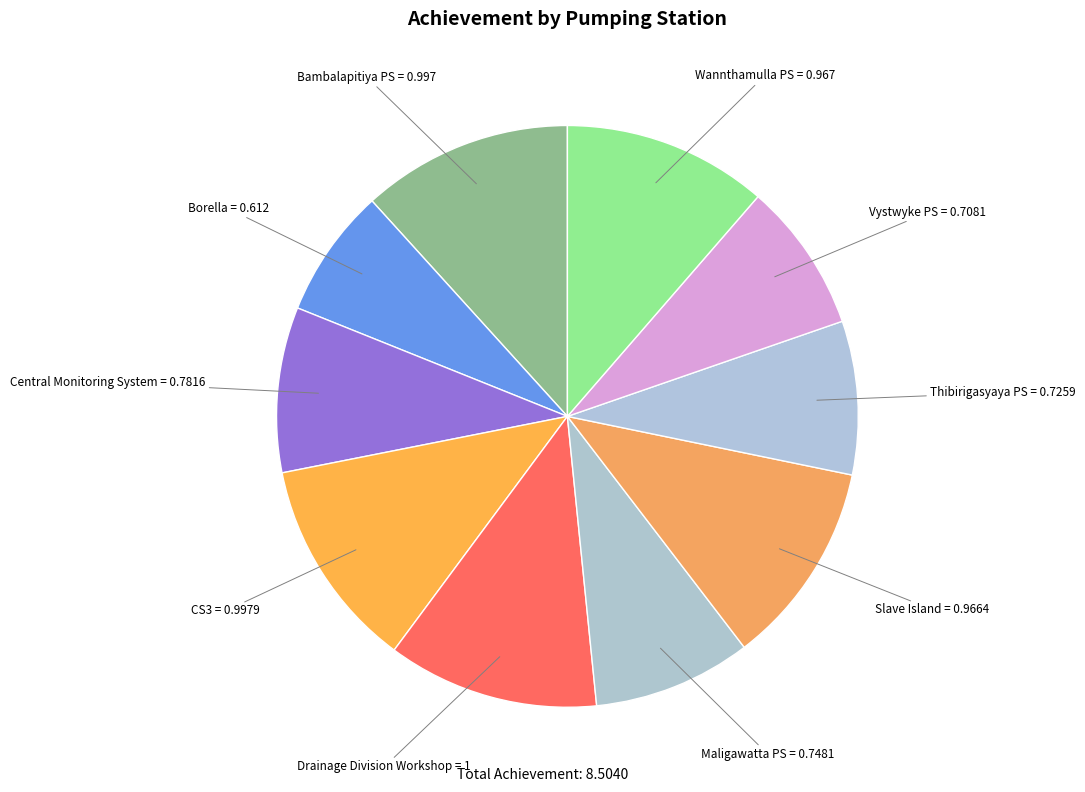

The Thibirigasyaya PS slice represents 9% of the pie. True or false?

True